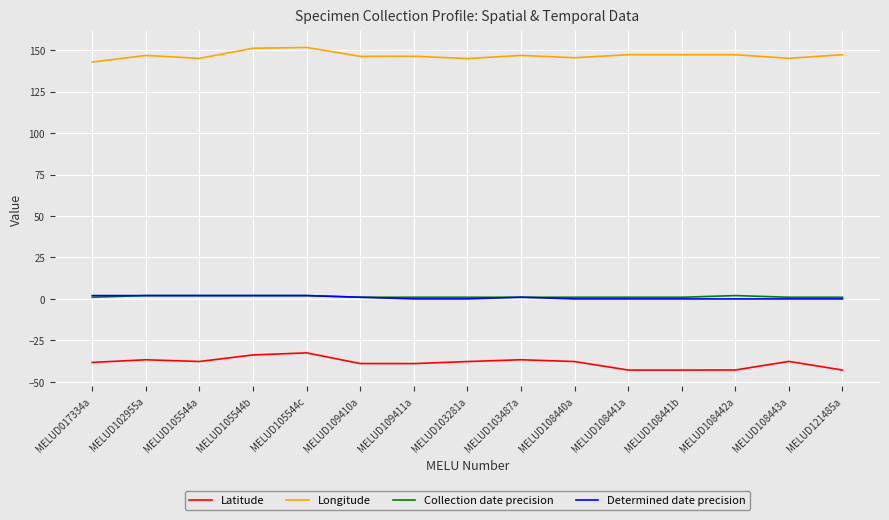

True or false: Latitude and Collection date precision cross at least once.

False